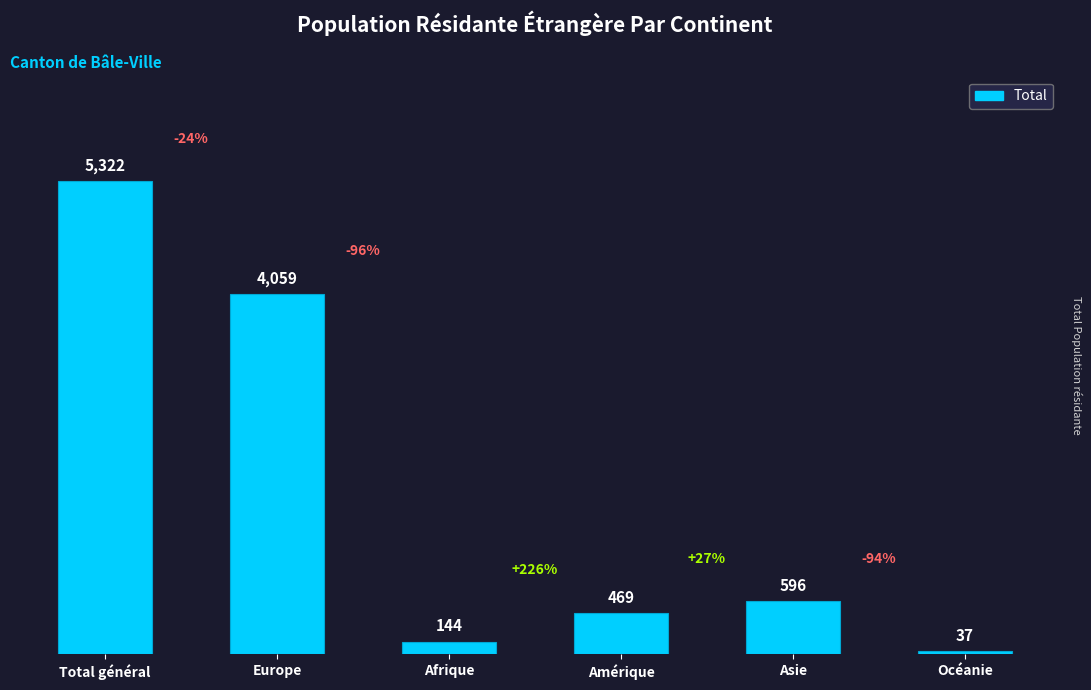

Where is the data nearest to the value 2679?

Europe